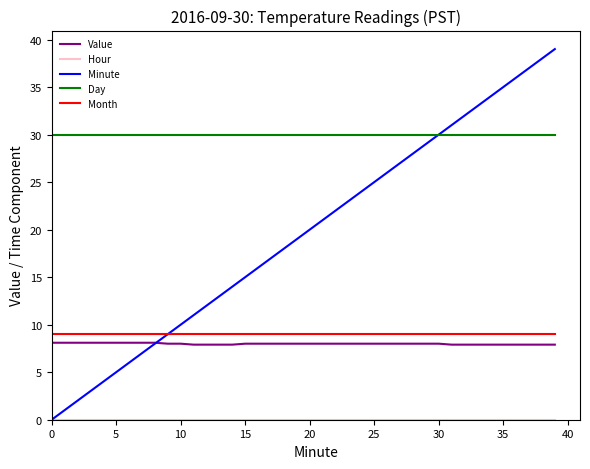

True or false: Day and Value intersect in this chart.

False